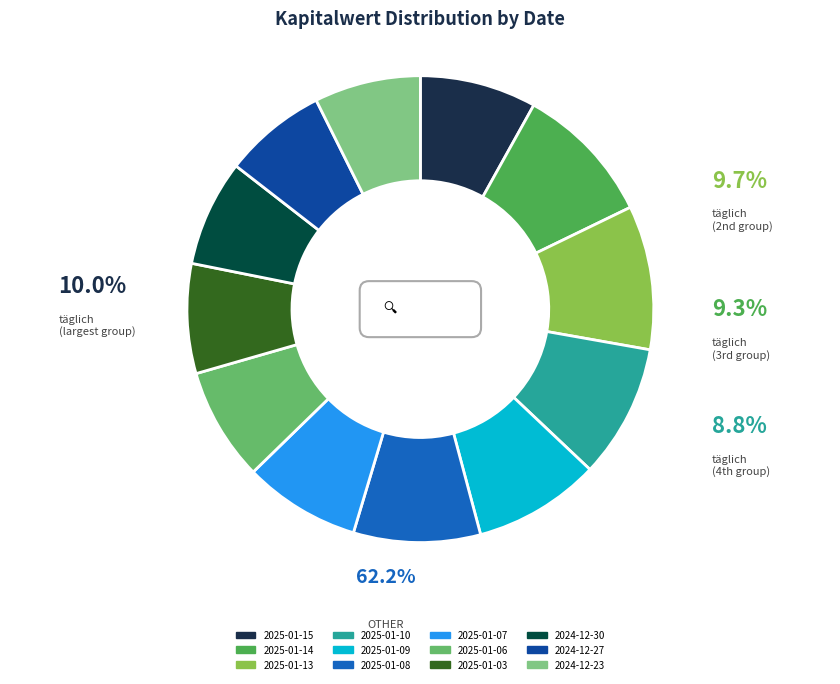

To the nearest percent, what is the combined percentage of 2025-01-15 and 2025-01-10?

17%